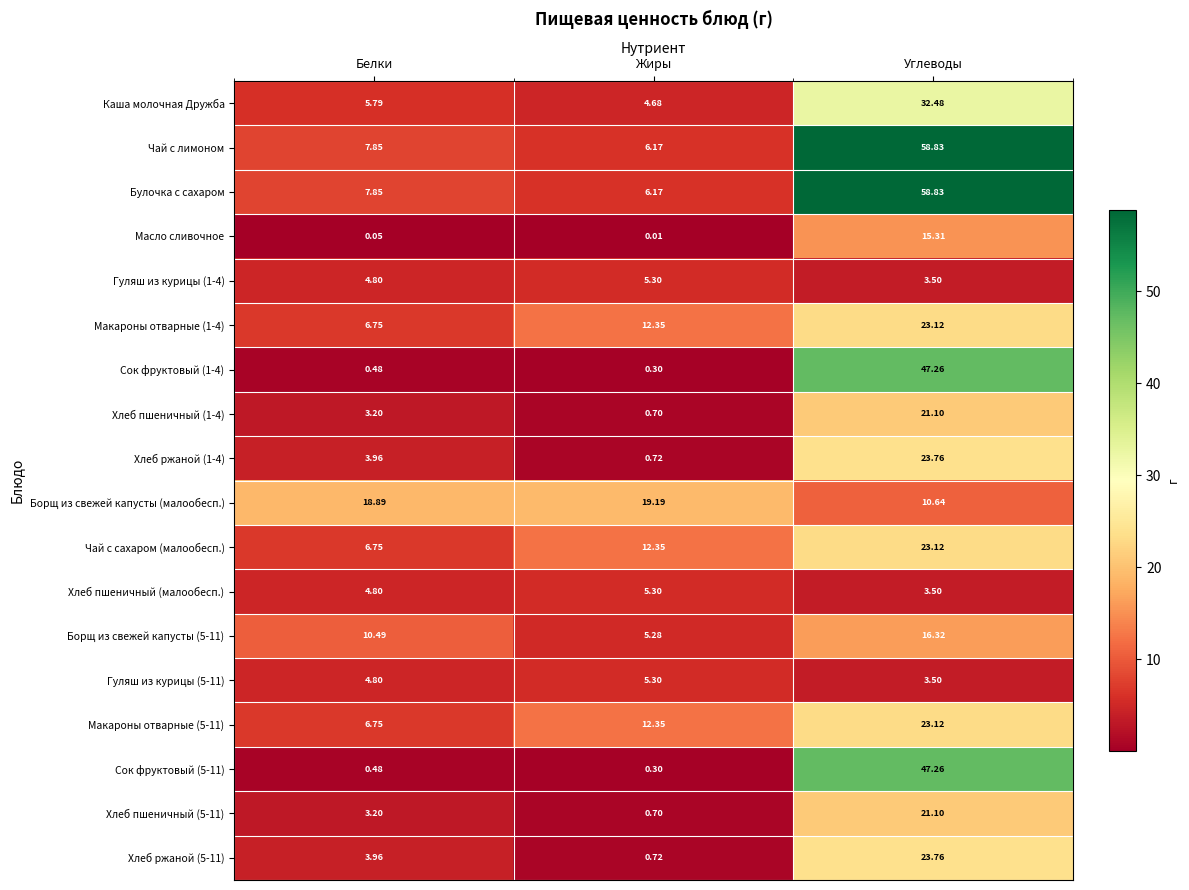

Is the value of Сок фруктовый (5-11) at Белки greater than the value of Чай с лимоном at Жиры?

No